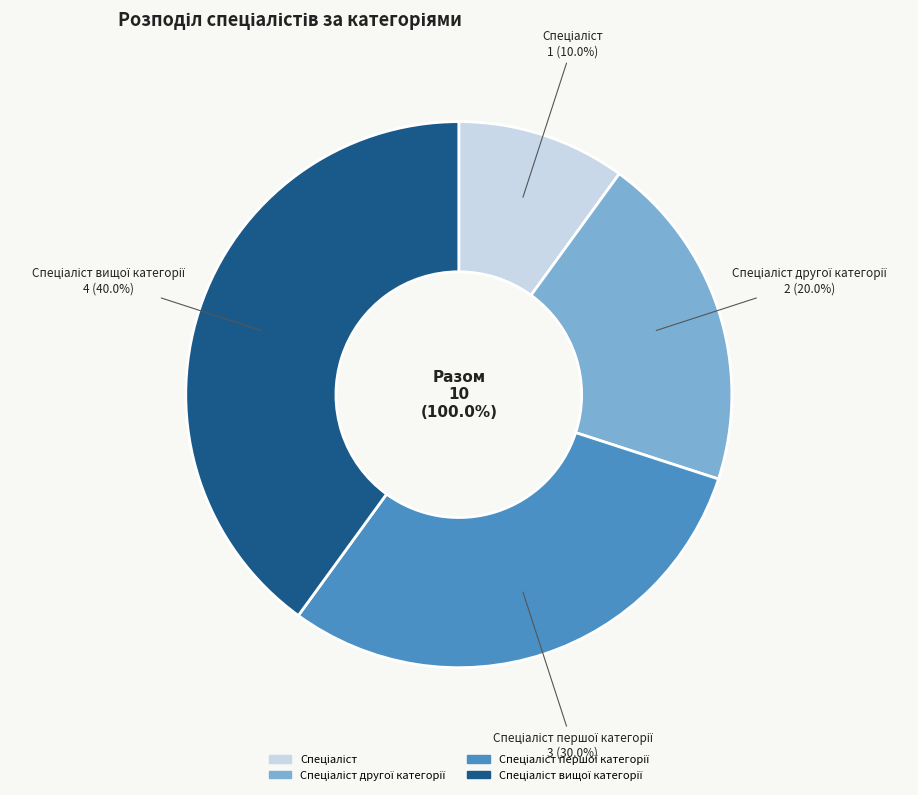

What is the largest slice in the pie chart?

Спеціаліст вищої категорії